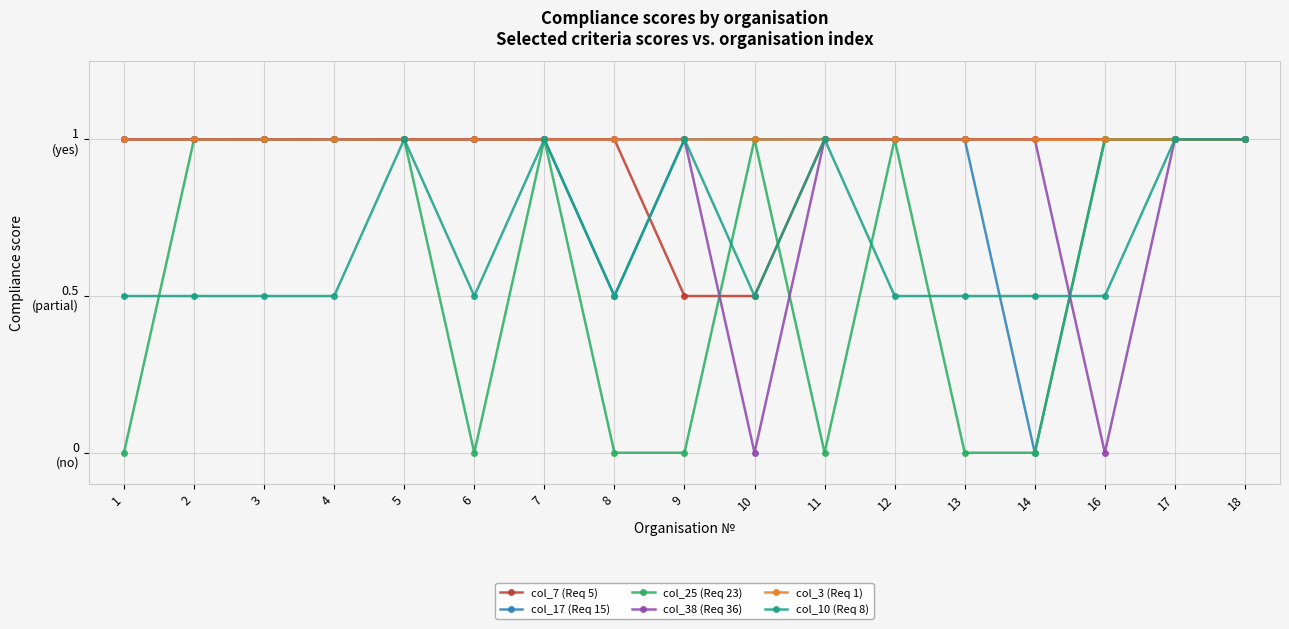

Does the chart have visible grid lines?

Yes